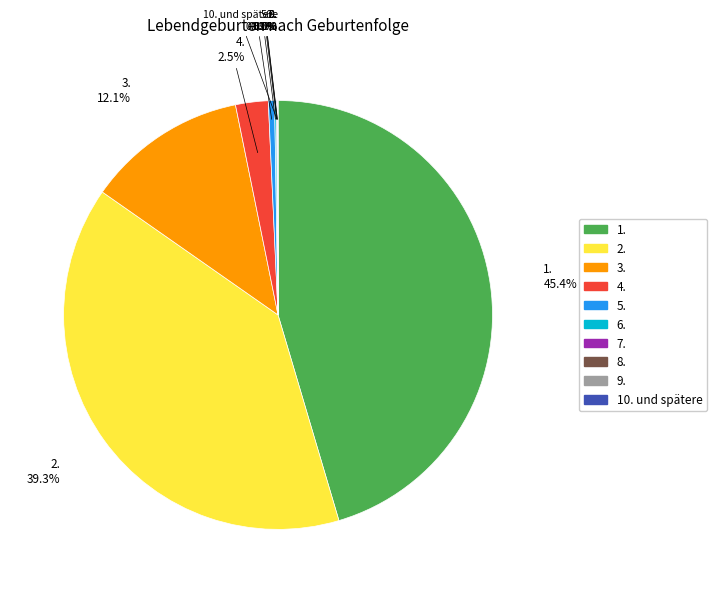

What is the total percentage of 5. and 3.?

12.6%